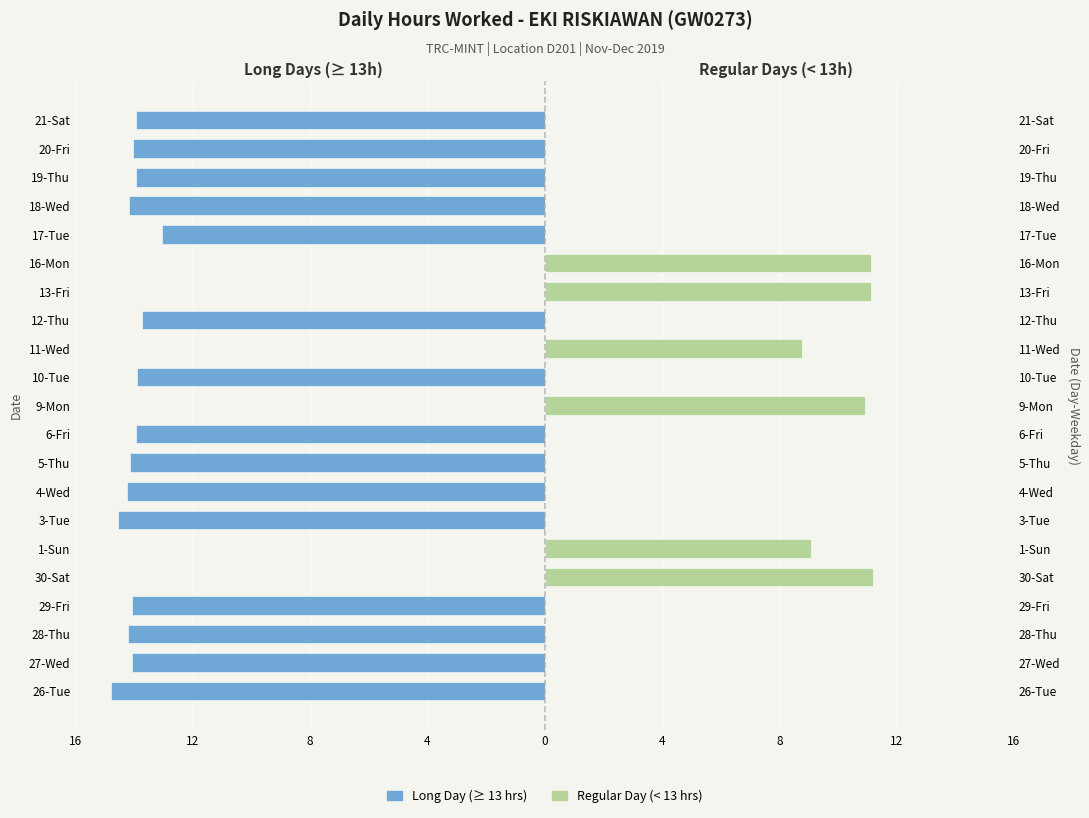

What is the value of the Hours ≥ 13 (Long Day) bar at the 4th from the left?

-14.1